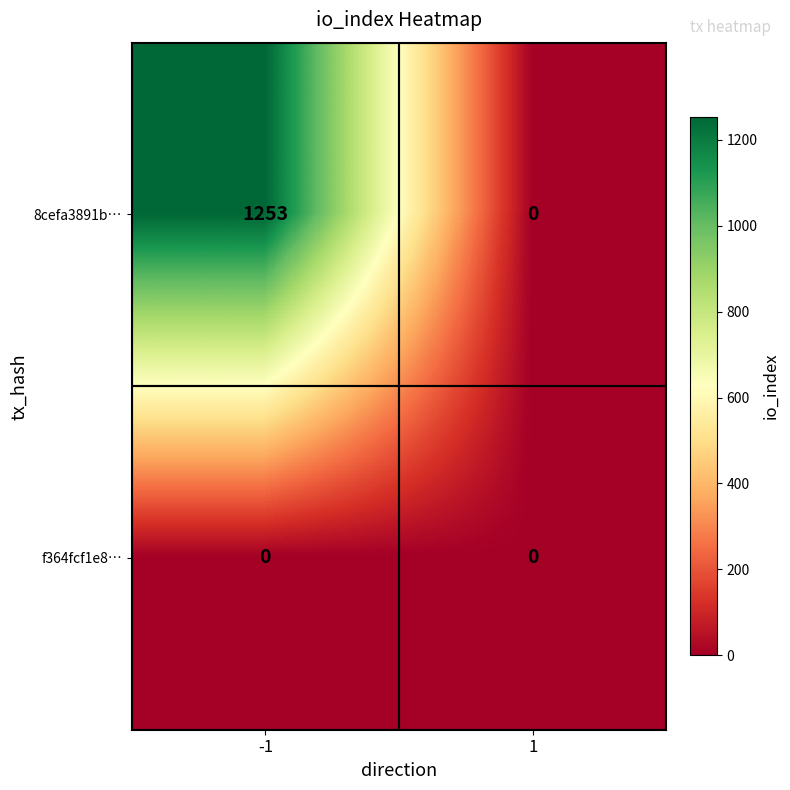

Reading right to left, list all the values displayed in this chart.

8cefa3891b…: 1=0	-1=1253
f364fcf1e8…: 1=0	-1=0